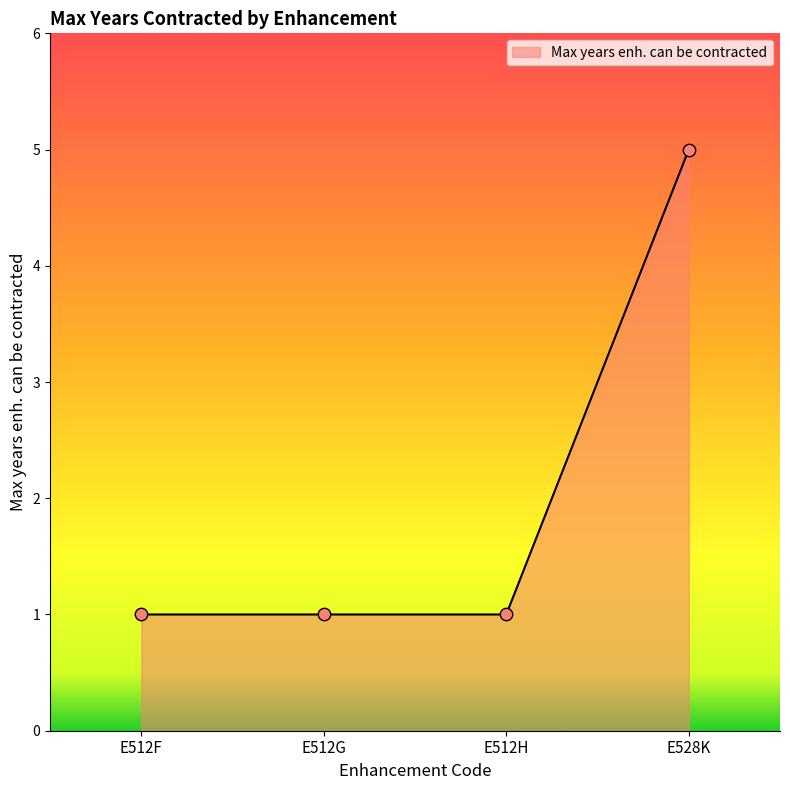

What is the change in value from E512H to E528K?

+4